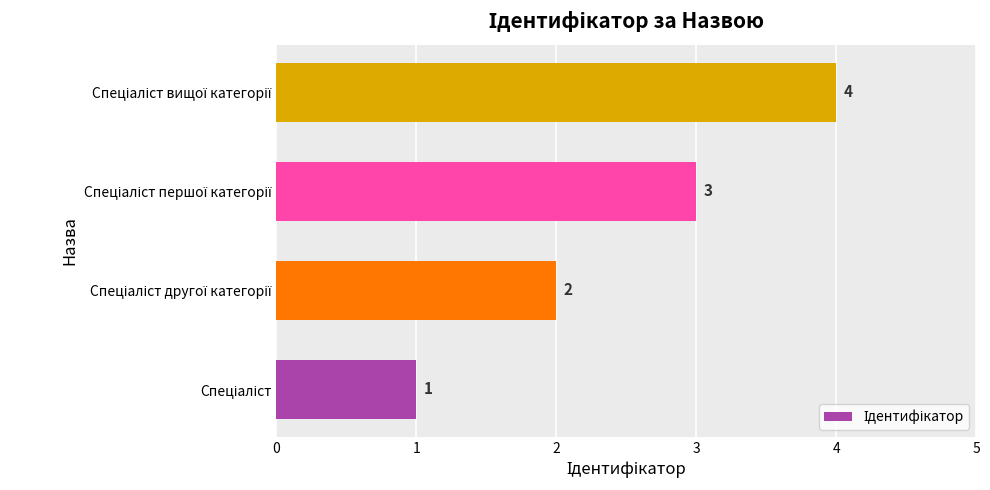

Count the values in the range 2 to 4.

3